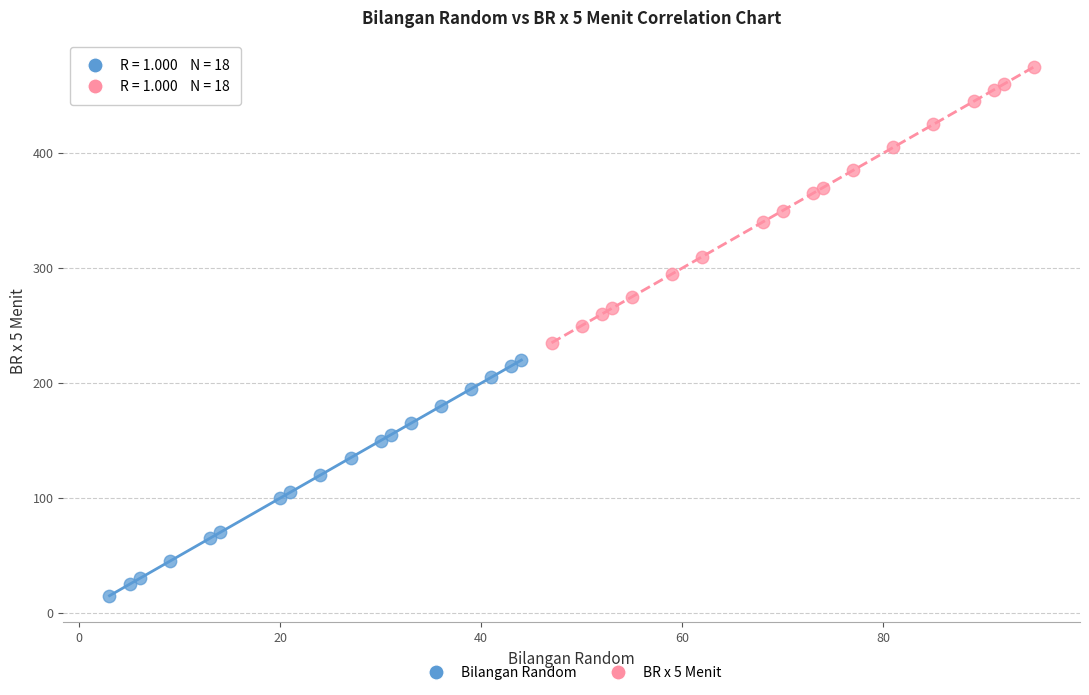

Which series has the largest Y range (max minus min)?

BR x 5 Menit